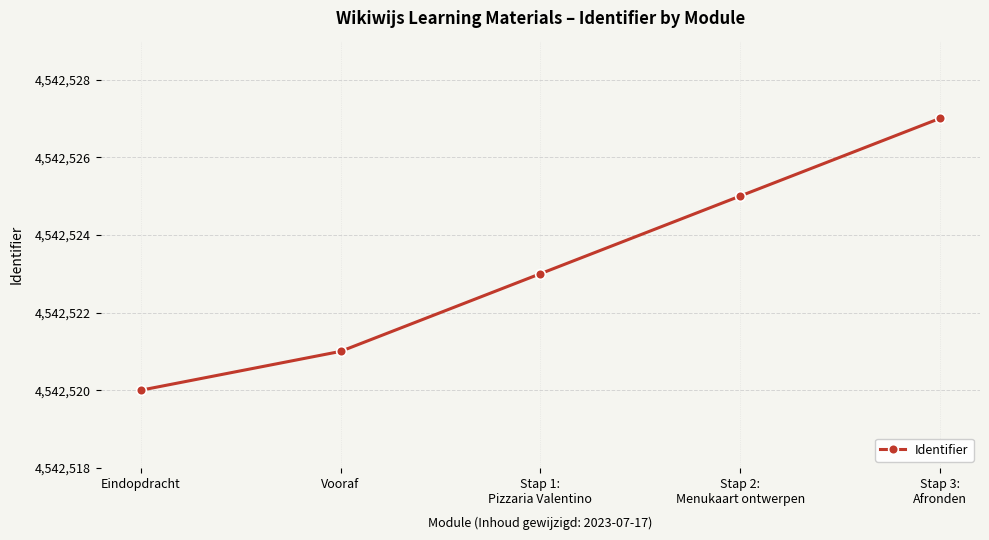

List the labels in order of value, smallest first.

Eindopdracht, Vooraf, Stap 1:
Pizzaria Valentino, Stap 2:
Menukaart ontwerpen, Stap 3:
Afronden